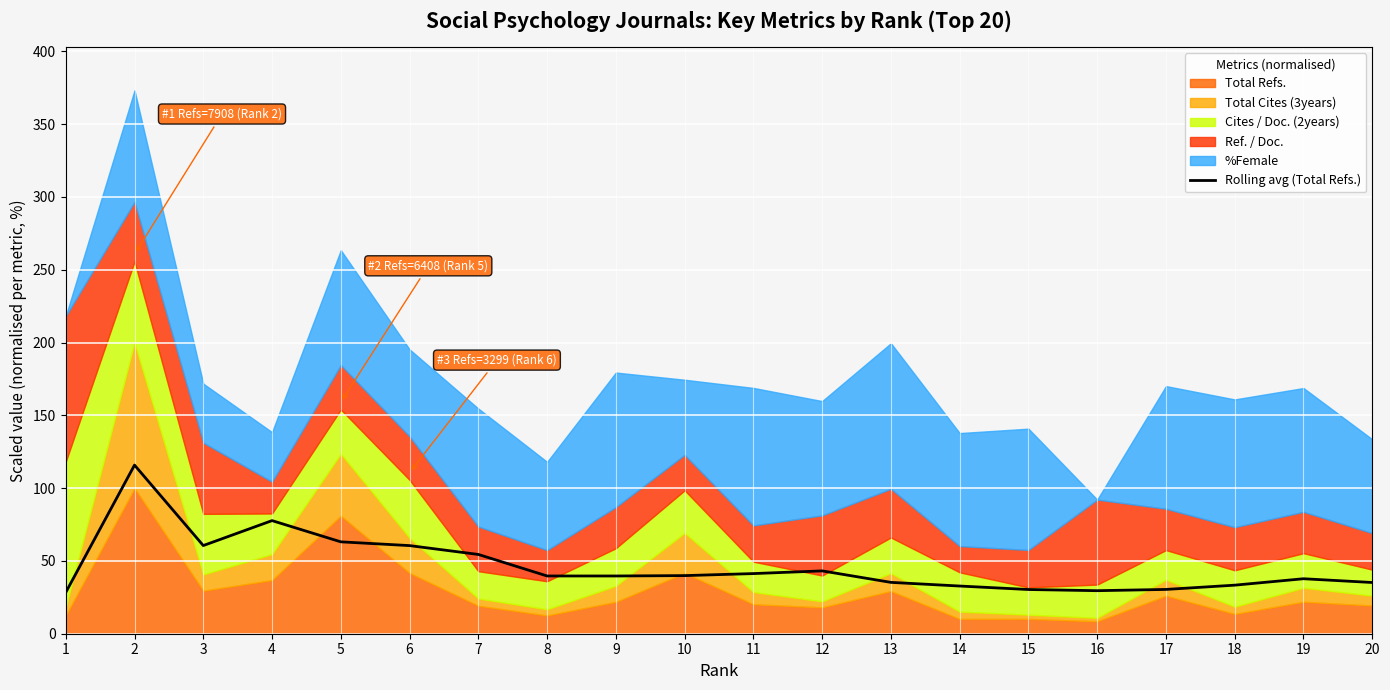

Approximately how many times larger is the value at 16 compared to 5?

0.5